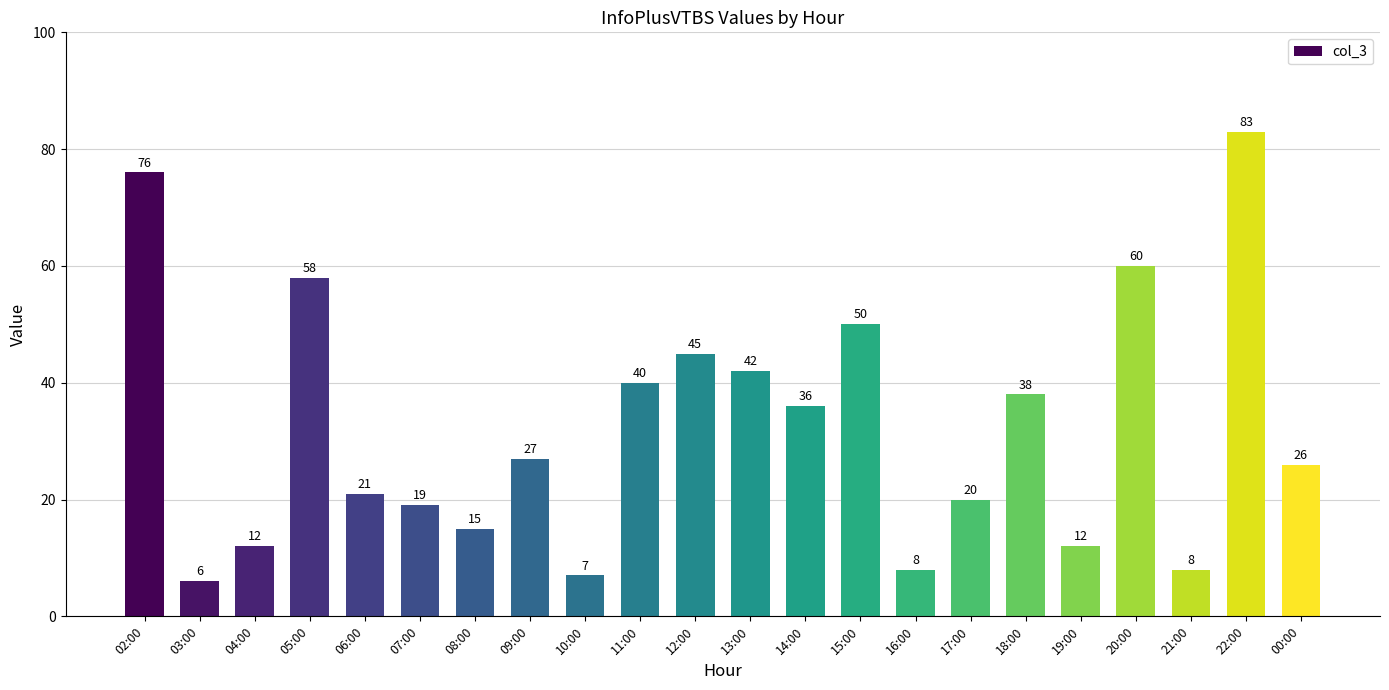

Reading right to left, what are all the values shown in this chart?

00:00=26	22:00=83	21:00=8	20:00=60	19:00=12	18:00=38	17:00=20	16:00=8	15:00=50	14:00=36	13:00=42	12:00=45	11:00=40	10:00=7	09:00=27	08:00=15	07:00=19	06:00=21	05:00=58	04:00=12	03:00=6	02:00=76